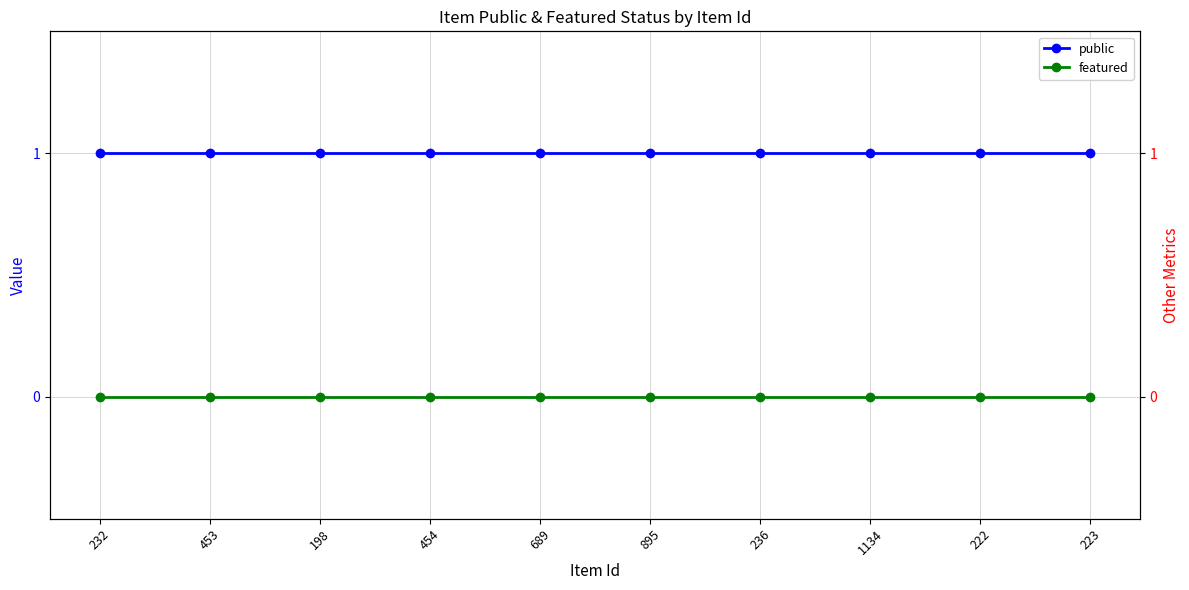

Does the chart have visible grid lines?

Yes